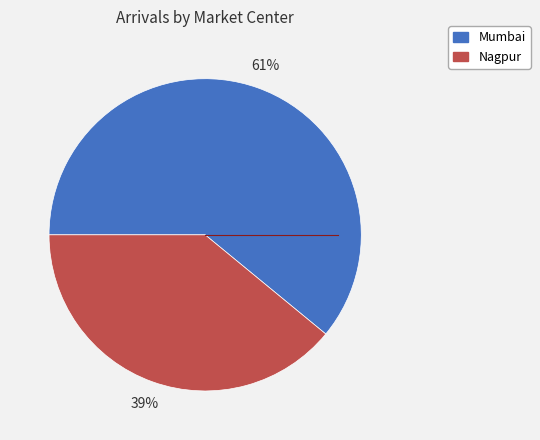

Is the sum of Nagpur and Mumbai greater than half?

Yes